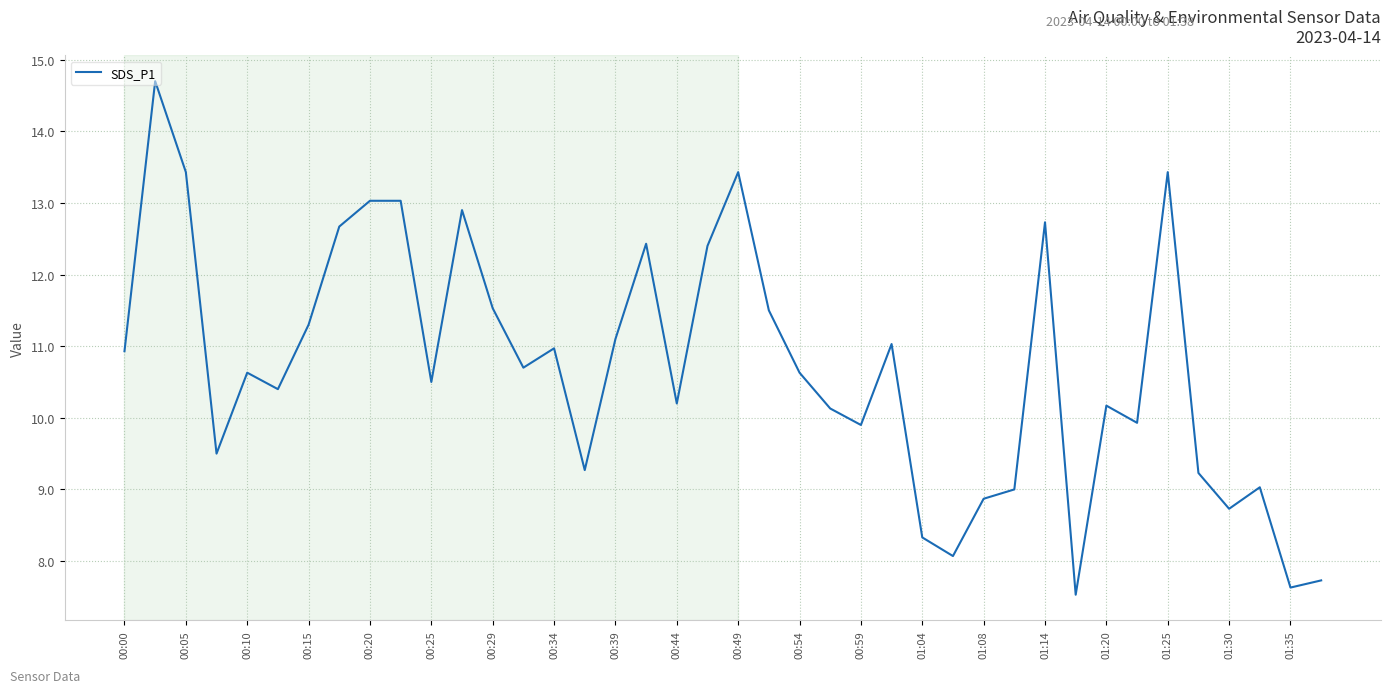

What is the difference between the maximum and minimum values?

7.2